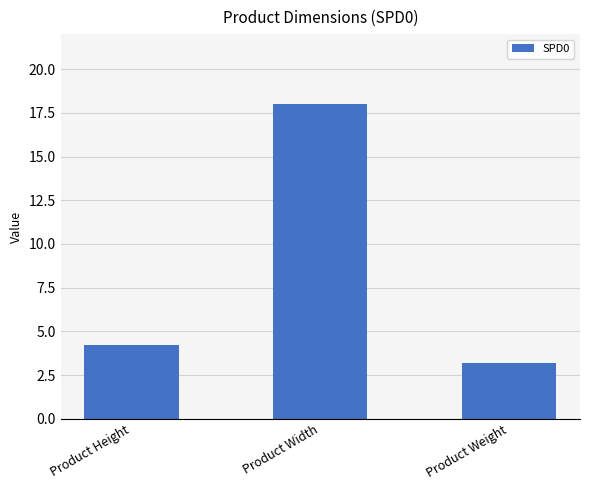

What is the smallest value displayed?

3.2